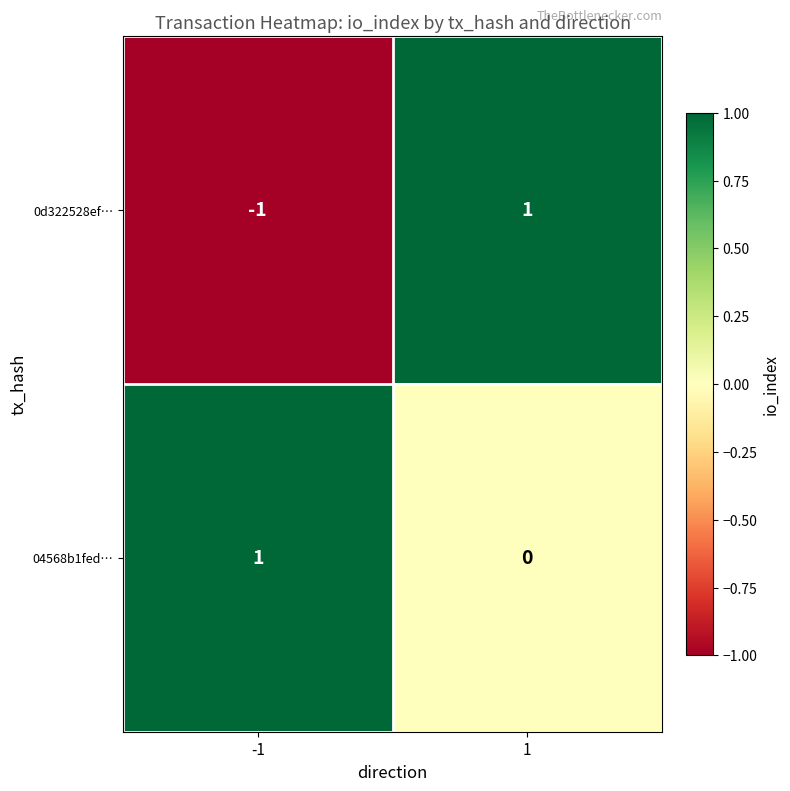

The 0d322528ef… series shows 1 at 1. True or false?

True